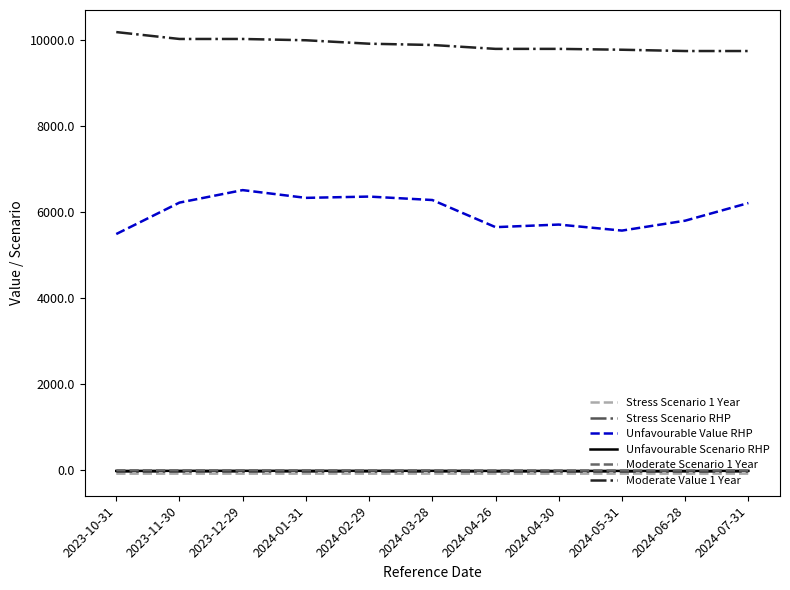

What are all the series names shown in the legend?

Stress Scenario 1 Year, Stress Scenario RHP, Unfavourable Value RHP, Unfavourable Scenario RHP, Moderate Scenario 1 Year, Moderate Value 1 Year